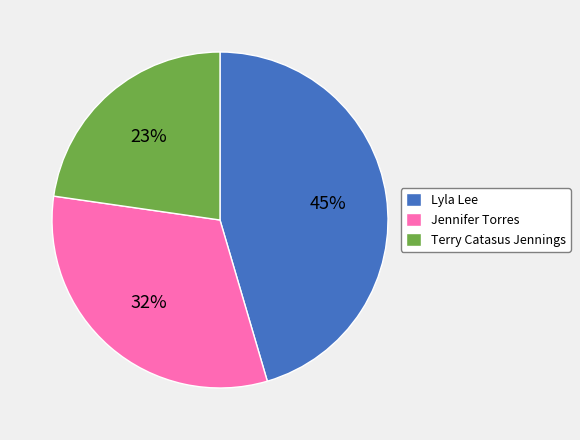

Is there a majority slice in this chart?

No